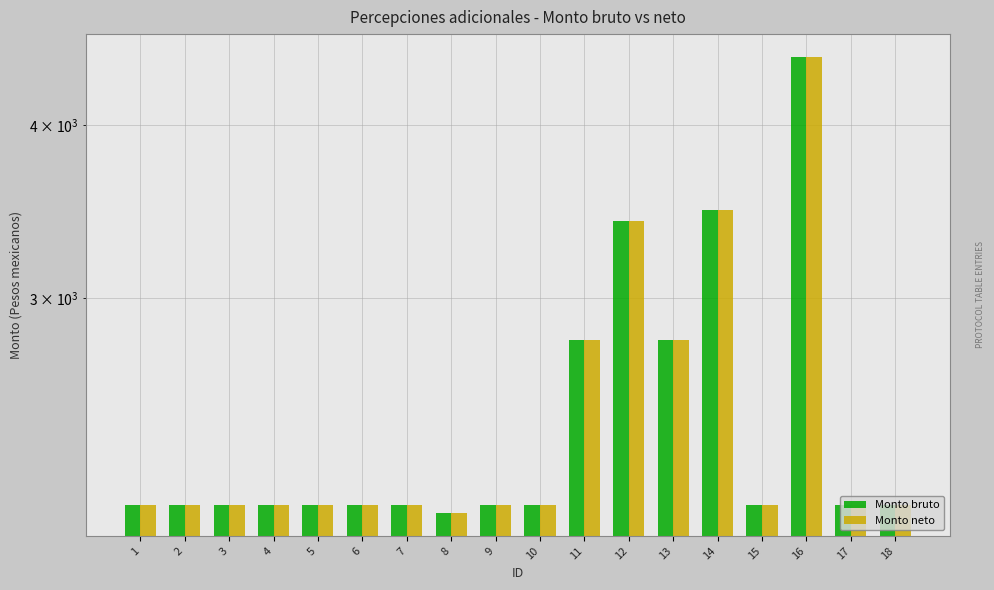

What is the difference between the Monto bruto values at 16 and 18?

2358.4